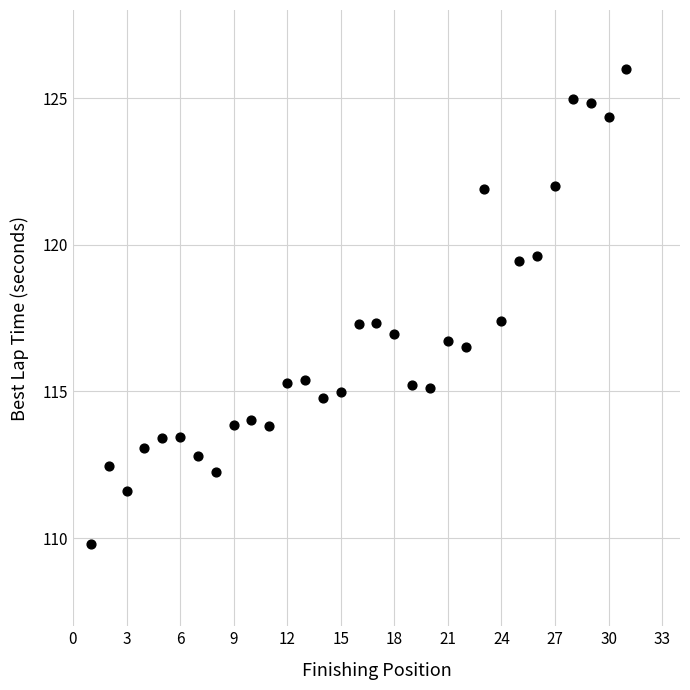

What is the range of X values (max minus min)?

30.0